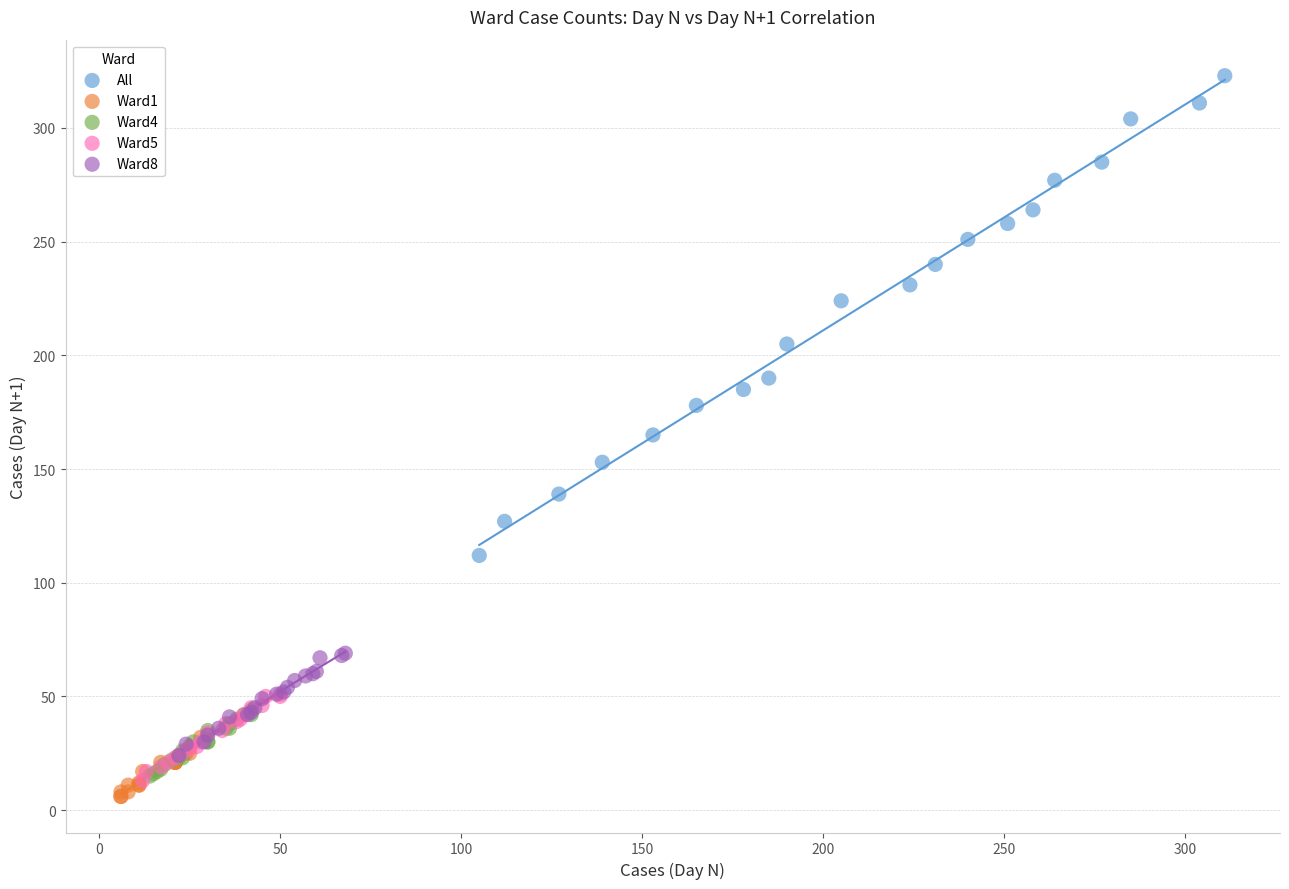

Which series reaches the maximum Y coordinate?

All